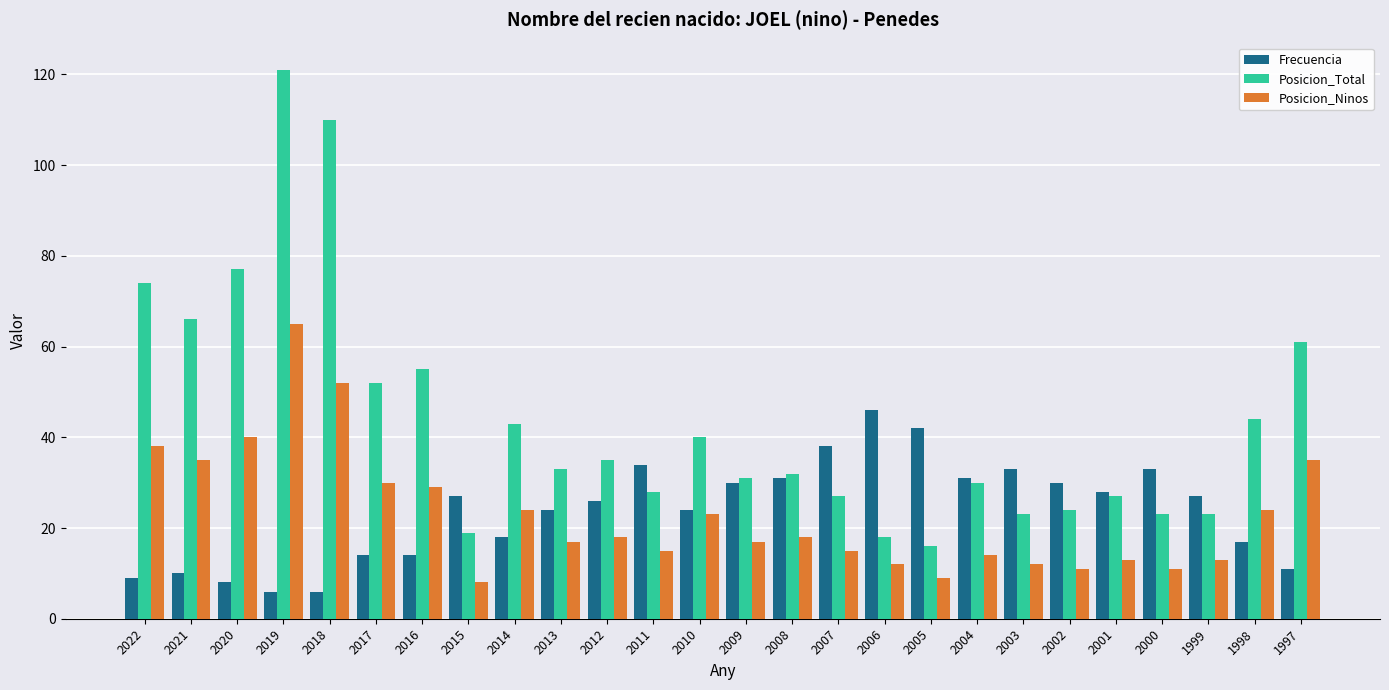

The value of Posicion_Ninos at 2015 is 8. True or false?

True